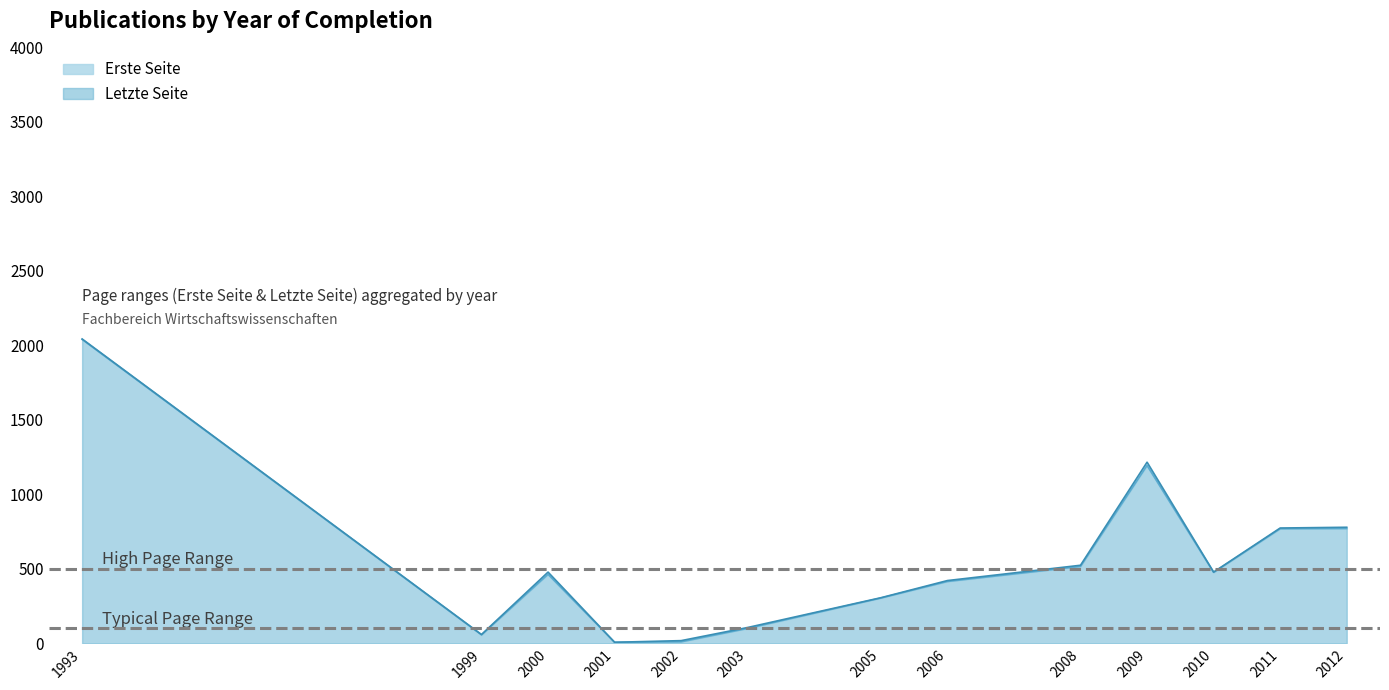

True or false: Erste Seite and Letzte Seite cross at least once.

False